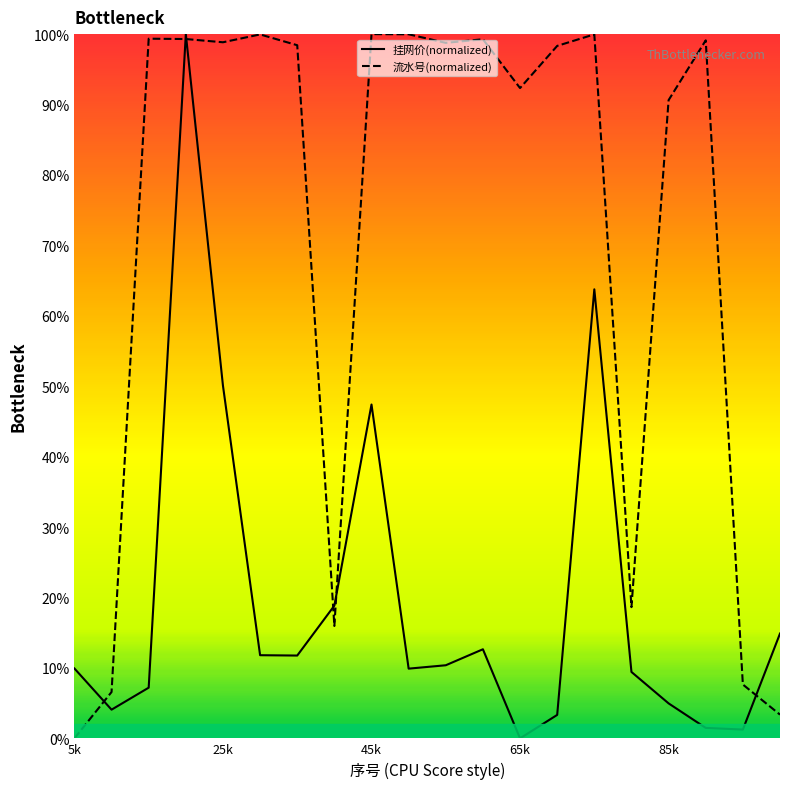

Where does the 挂网价 series first go above 10?

4